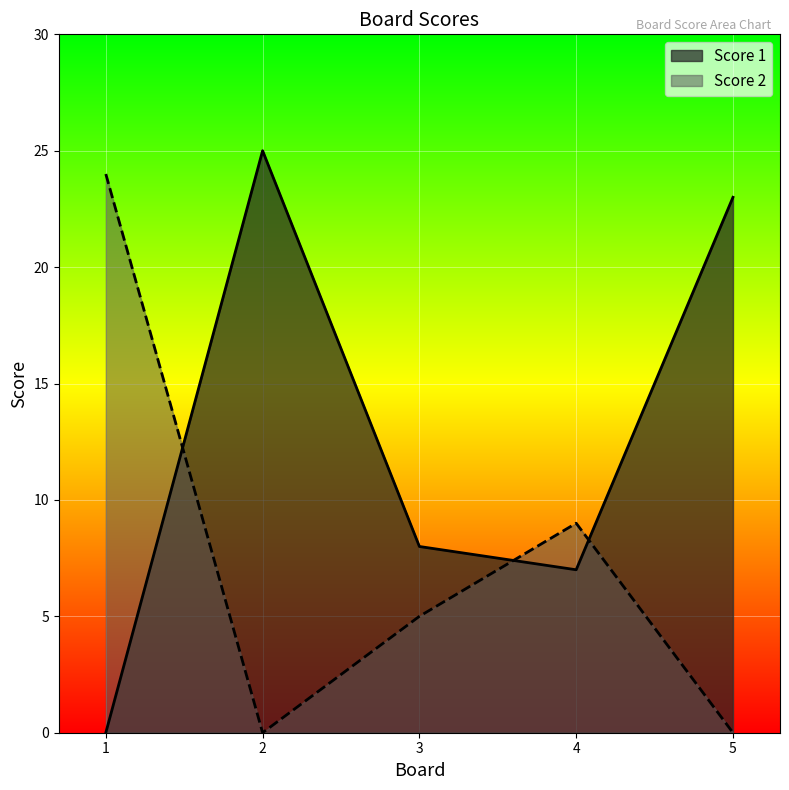

Reading left to right, extract all data points from this chart.

Score 1: 0	25	8	7	23
Score 2: 24	0	5	9	0